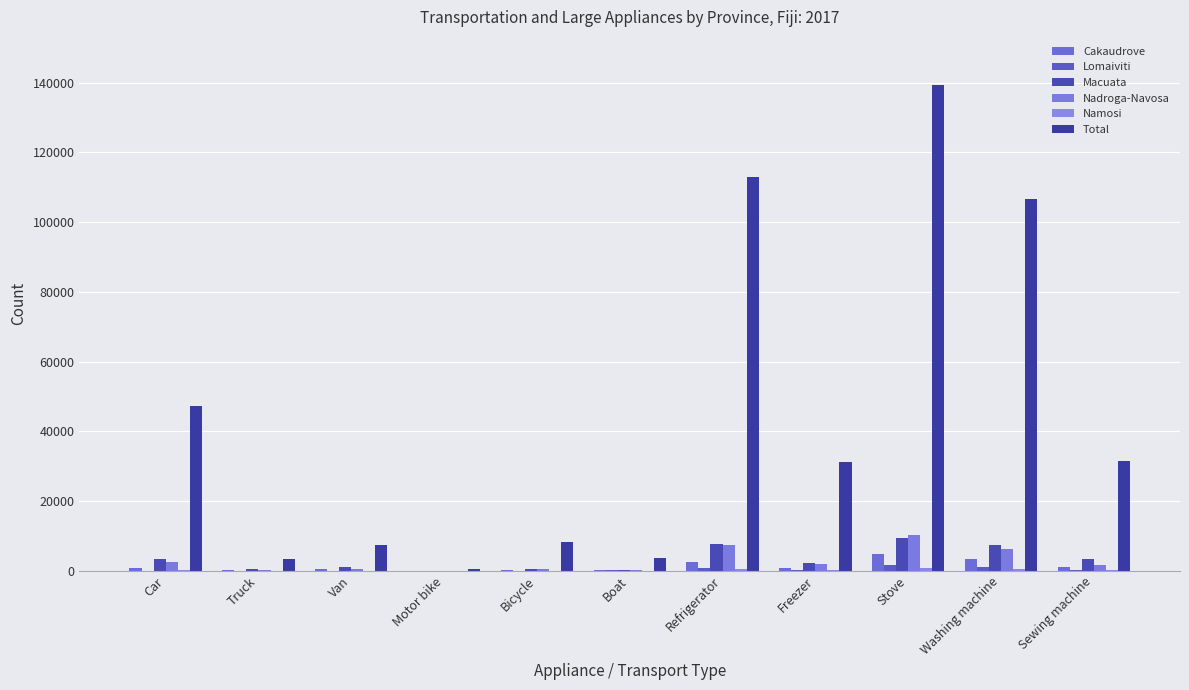

Where does the Cakaudrove series first go above 799?

Car